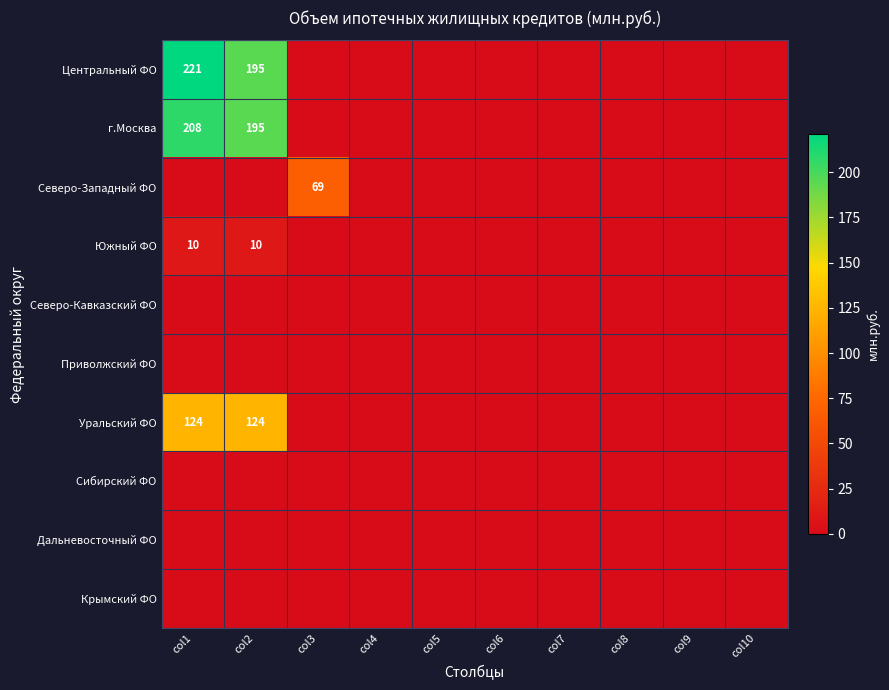

Is it true that Уральский ФО equals 124 at col1?

True